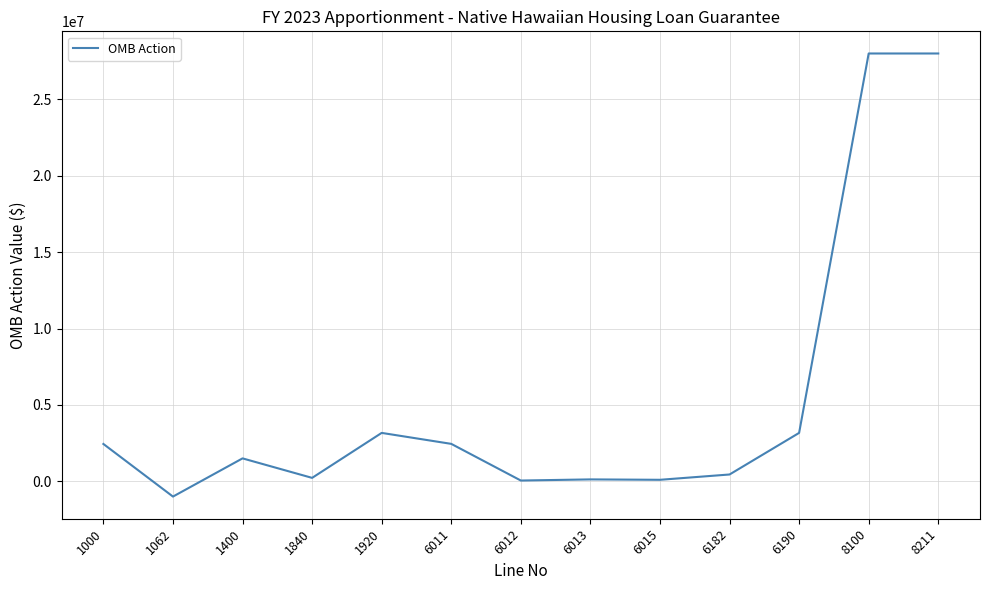

How many values are below 1500000?

6